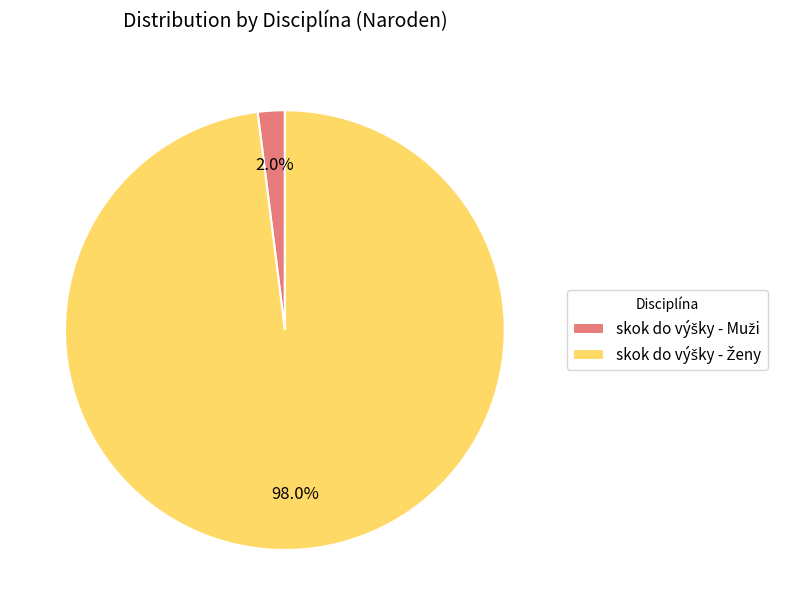

Count the number of slices in the pie.

2